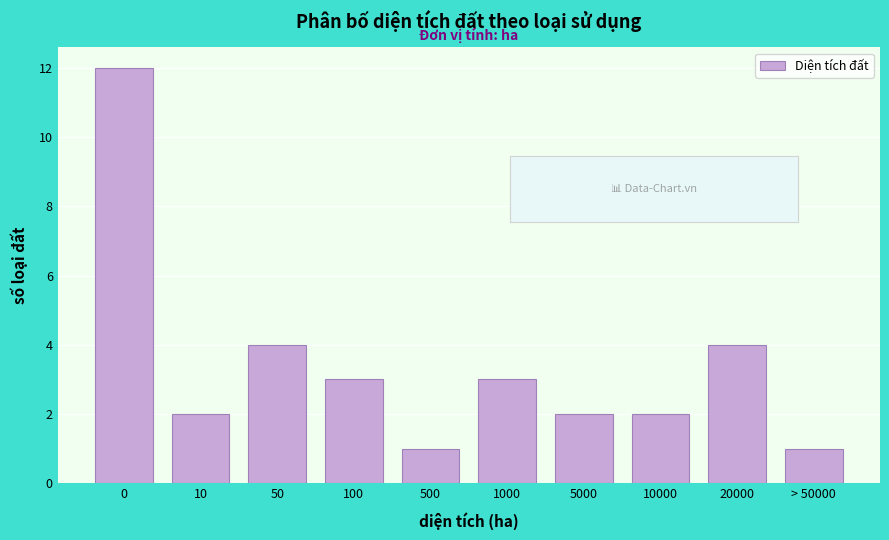

Reading left to right, transcribe all the data shown in this chart.

0=12	10=2	50=4	100=3	500=1	1000=3	5000=2	10000=2	20000=4	> 50000=1